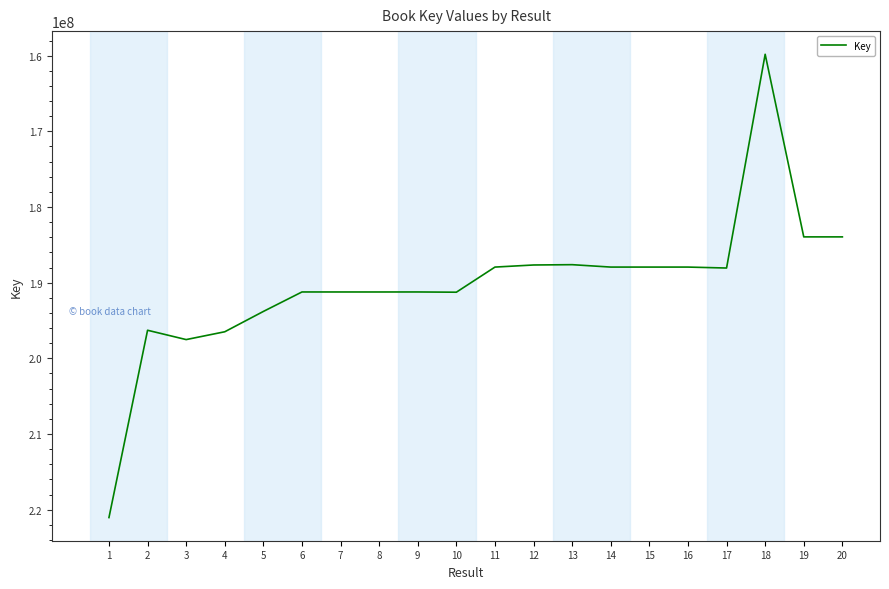

What is the difference between the maximum and minimum values?

61230894